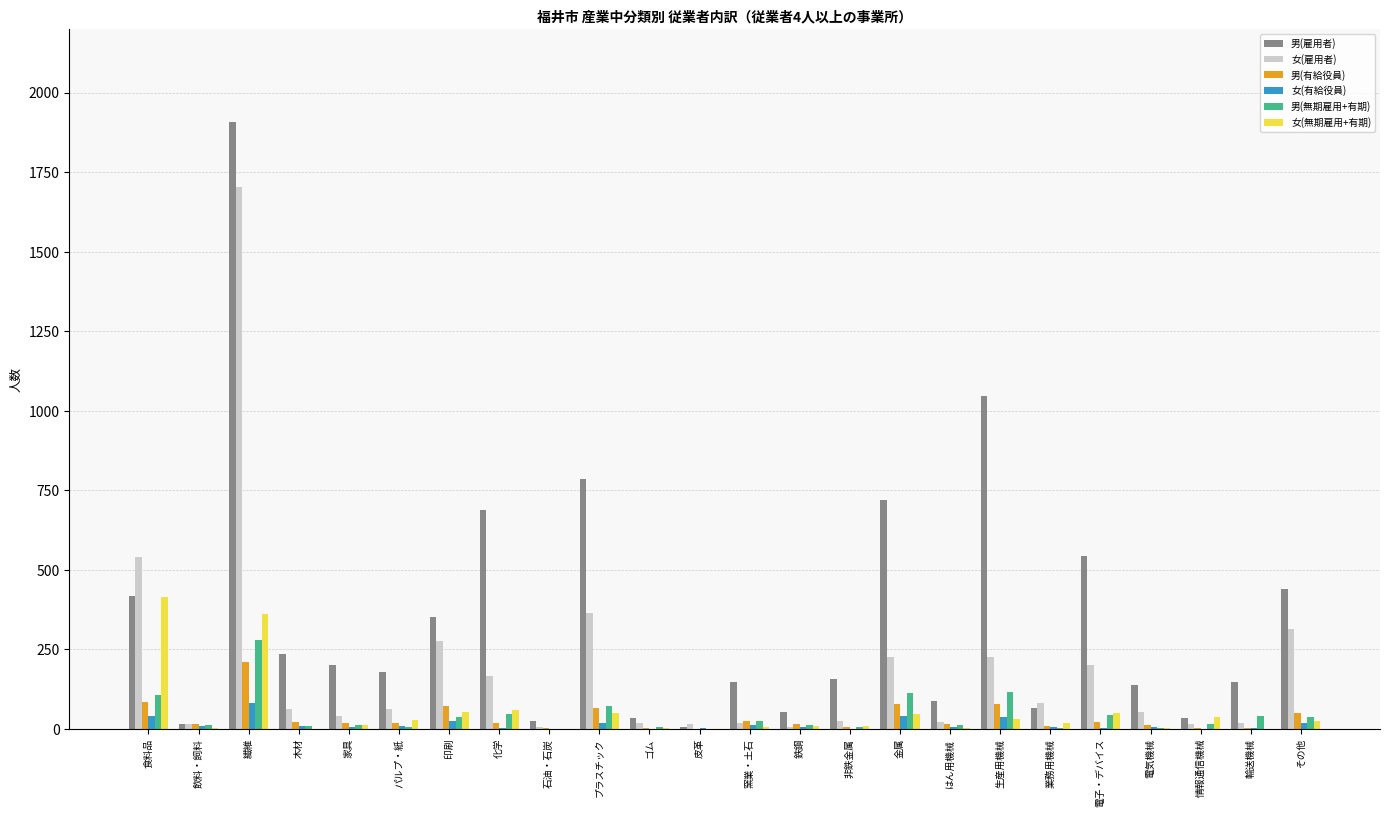

At which category is the sum across all series the highest?

繊維